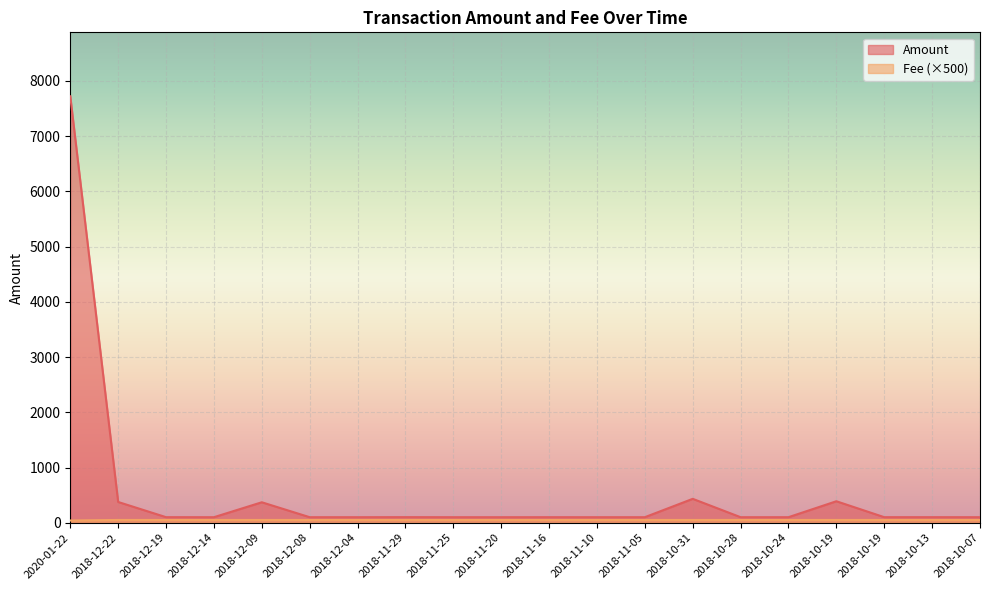

True or false: Fee and Amount cross at least once.

False